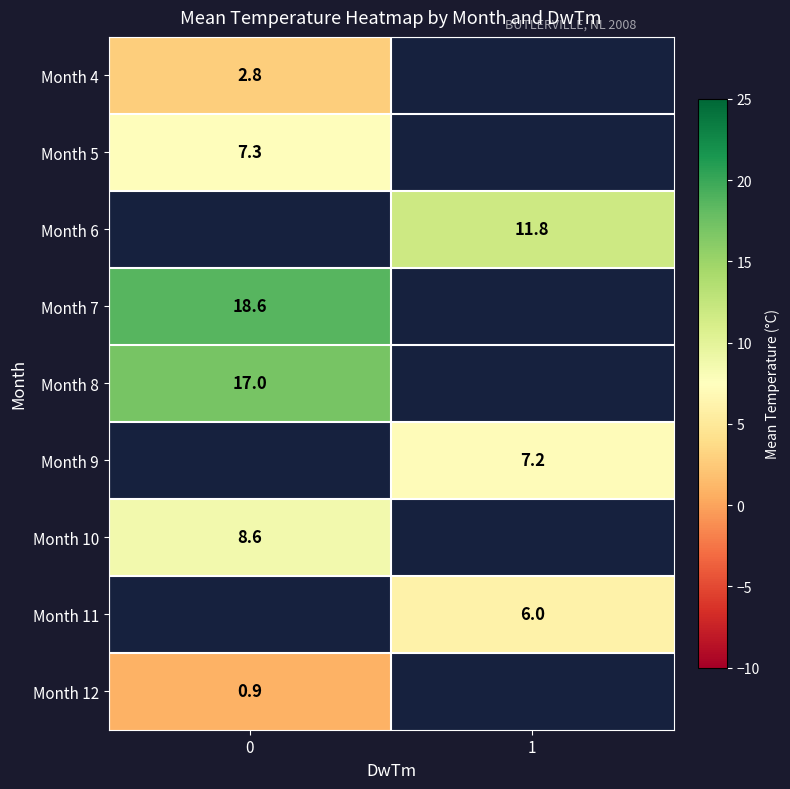

The value of Month 5 at 0 is 3.9. True or false?

False